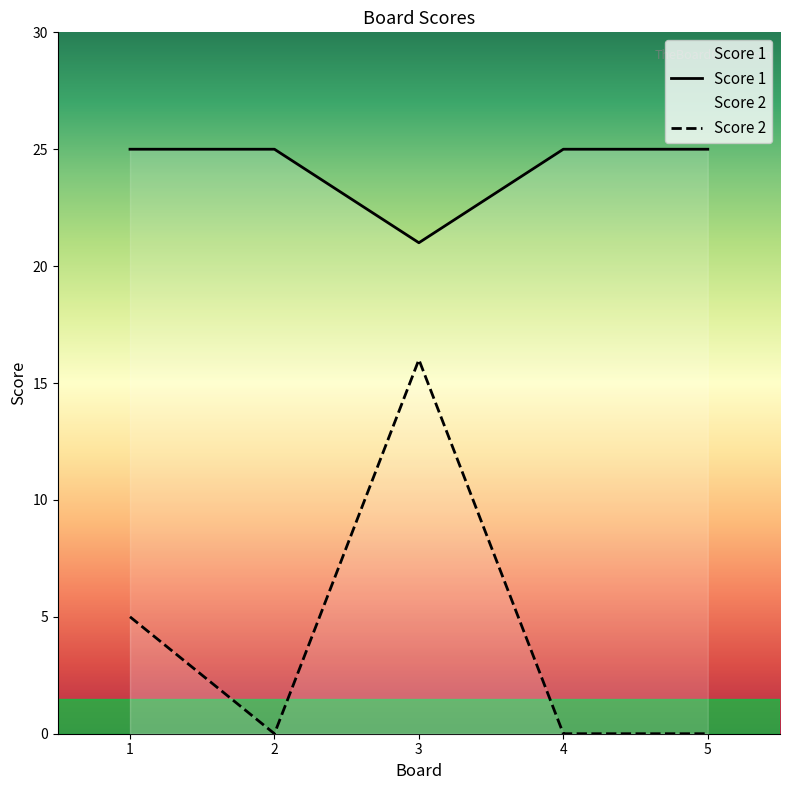

What is the maximum value shown in the chart?

25